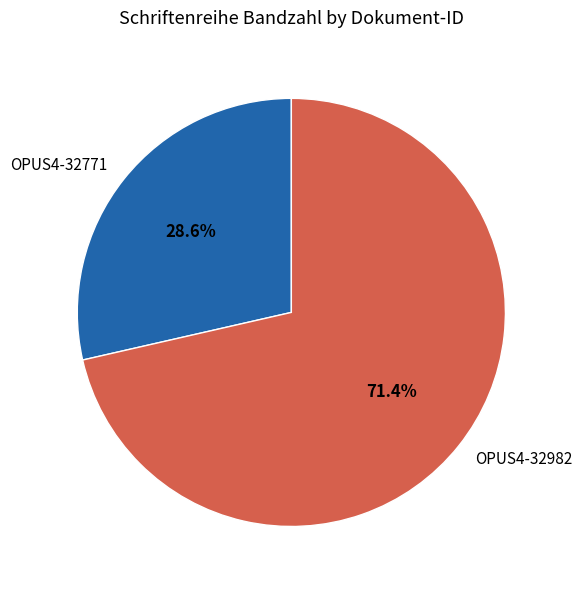

To the nearest percent, what portion does OPUS4-32982 represent?

71%